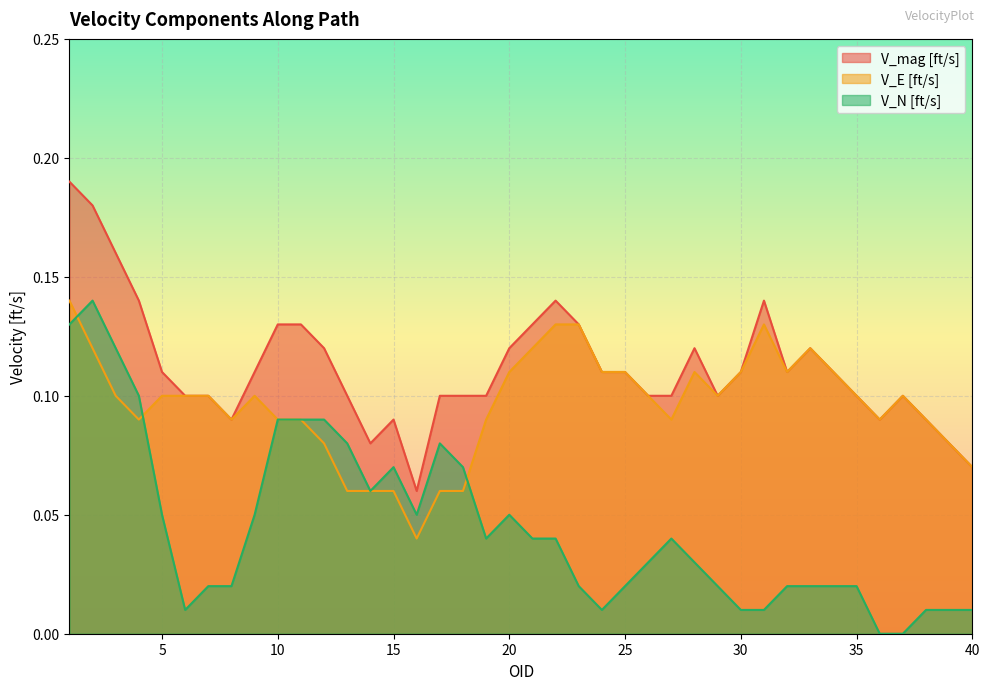

List the series in order of their peak value, highest first.

V_mag [ft/s], V_E [ft/s], V_N [ft/s]